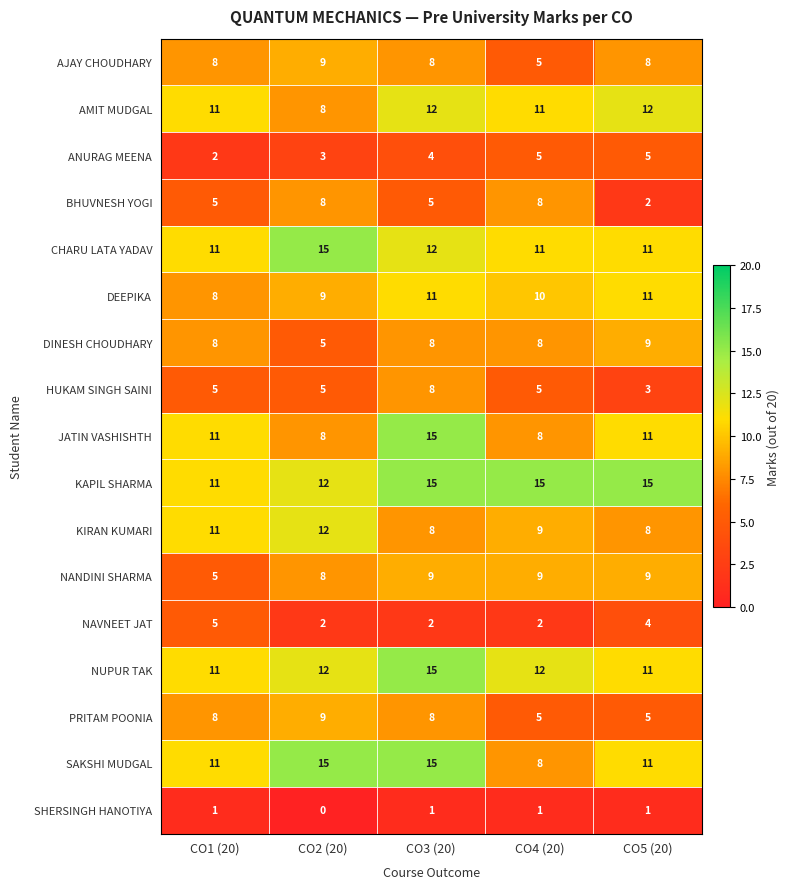

The AJAY CHOUDHARY series shows 7 at CO4 (20). True or false?

False